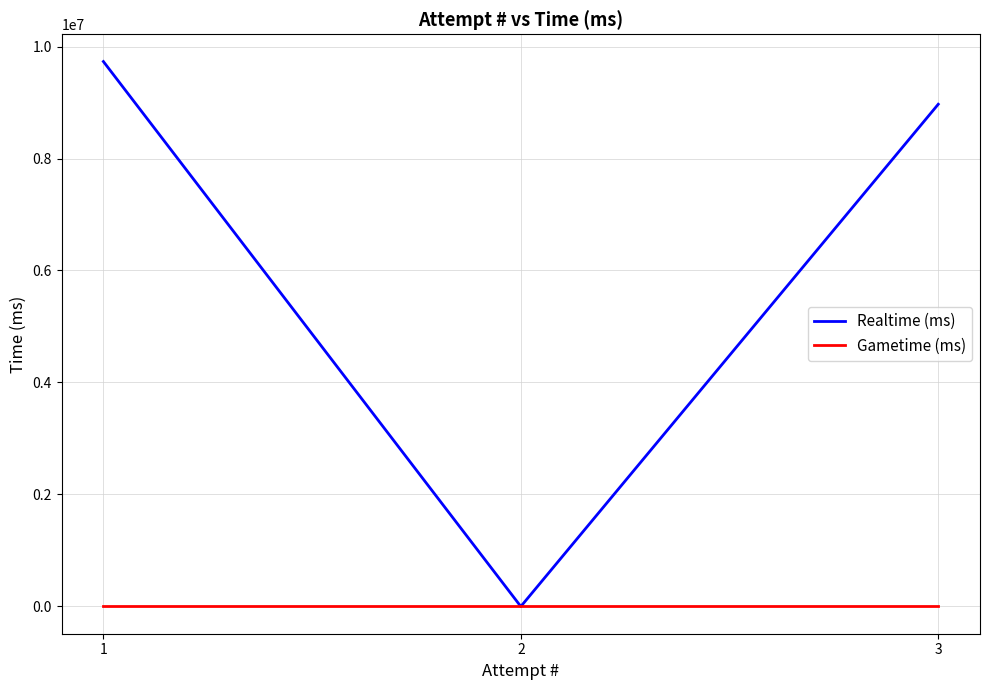

Which series has the largest range (max minus min)?

Realtime (ms)